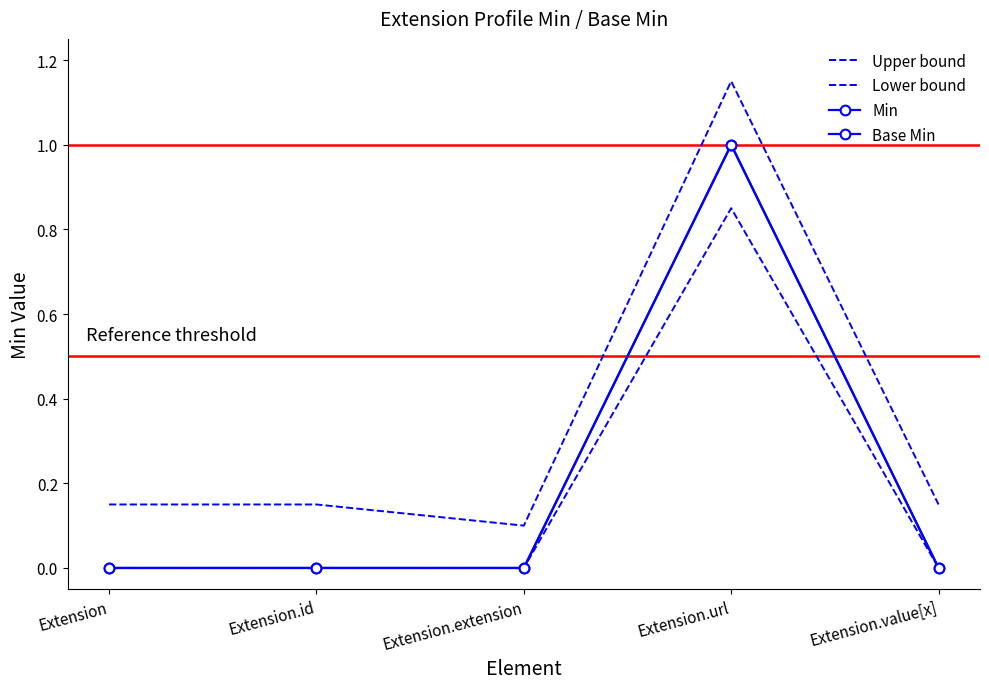

What is the maximum value shown in the chart?

1.1